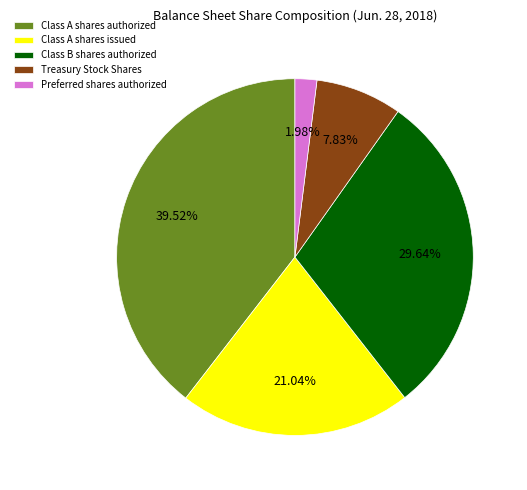

To the nearest percent, what portion does Preferred shares authorized represent?

2%